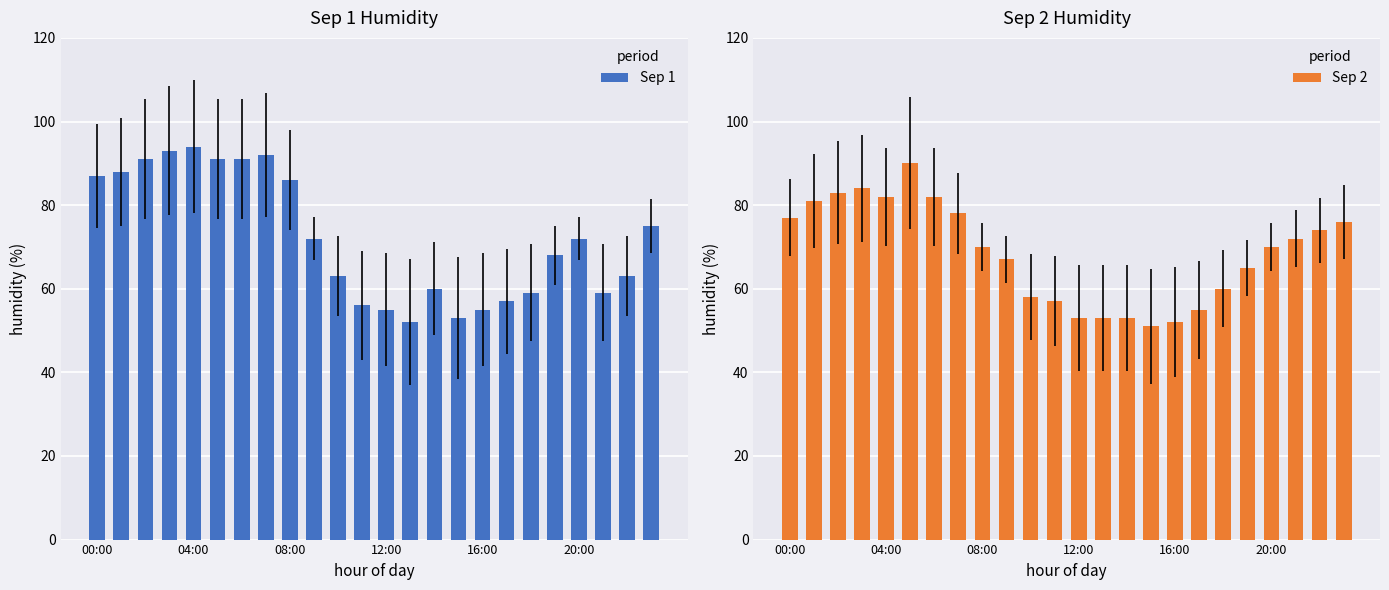

Reading right to left, what are all the values shown in this chart?

Sep 1: 75	63	59	72	68	59	57	55	53	60	52	55	56	63	72	86	92	91	91	94	93	91	88	87
Sep 2: 76	74	72	70	65	60	55	52	51	53	53	53	57	58	67	70	78	82	90	82	84	83	81	77